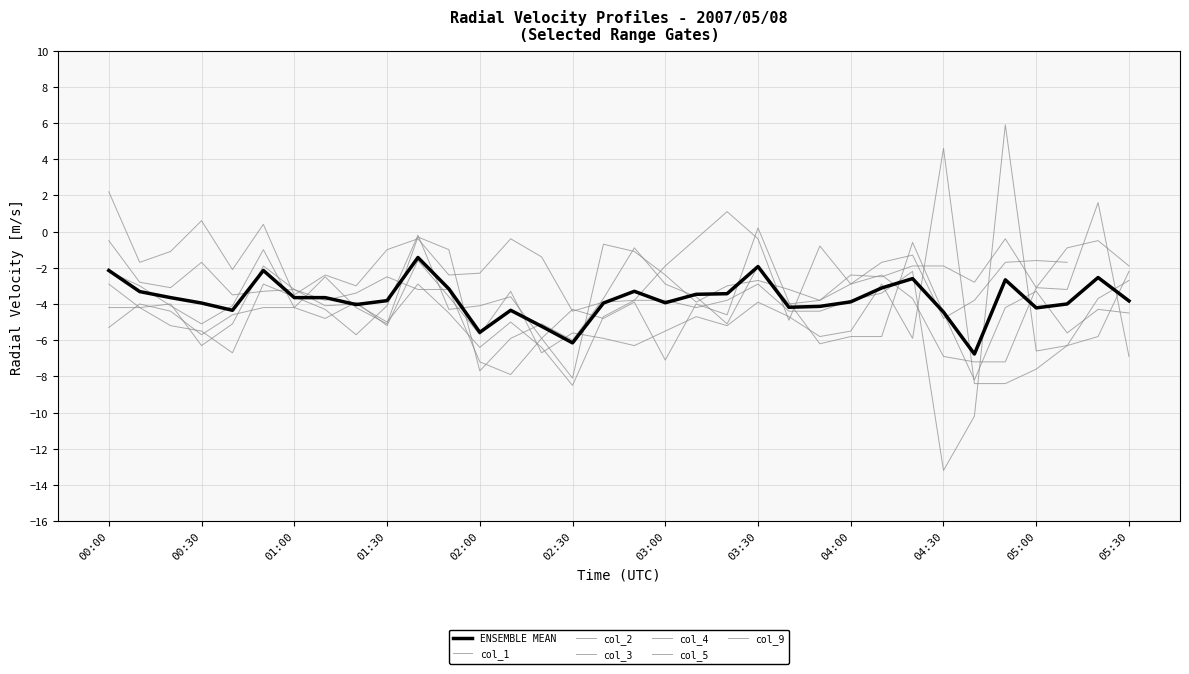

What is the total value across all series at 04:20?

-14.3